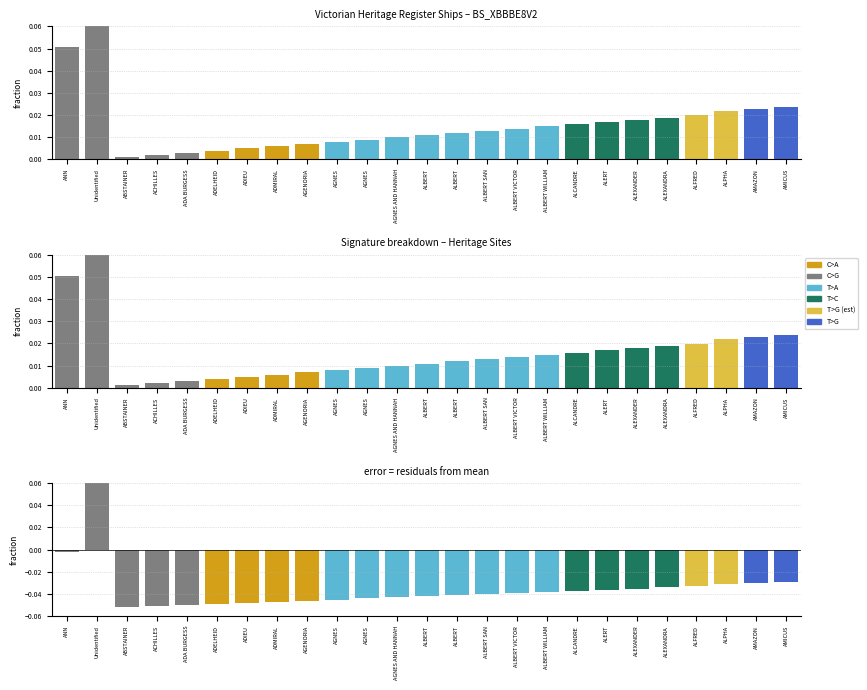

What is the spread (max minus min) of values at ADIEU?

0.1